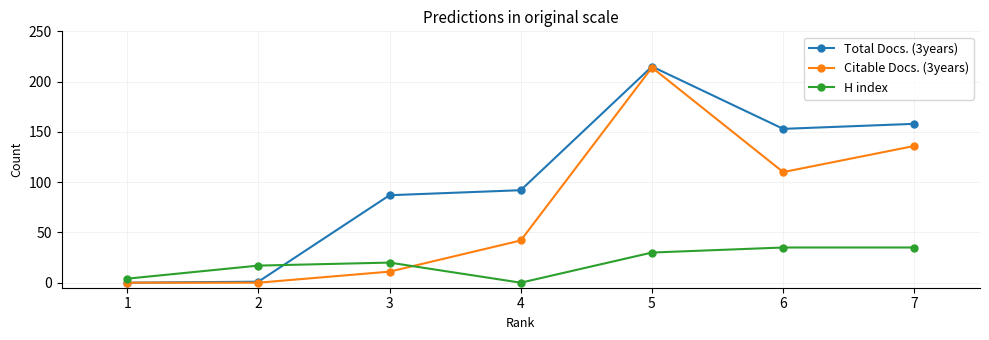

True or false: Citable Docs. (3years) has more than 1 points higher than both neighbors.

False